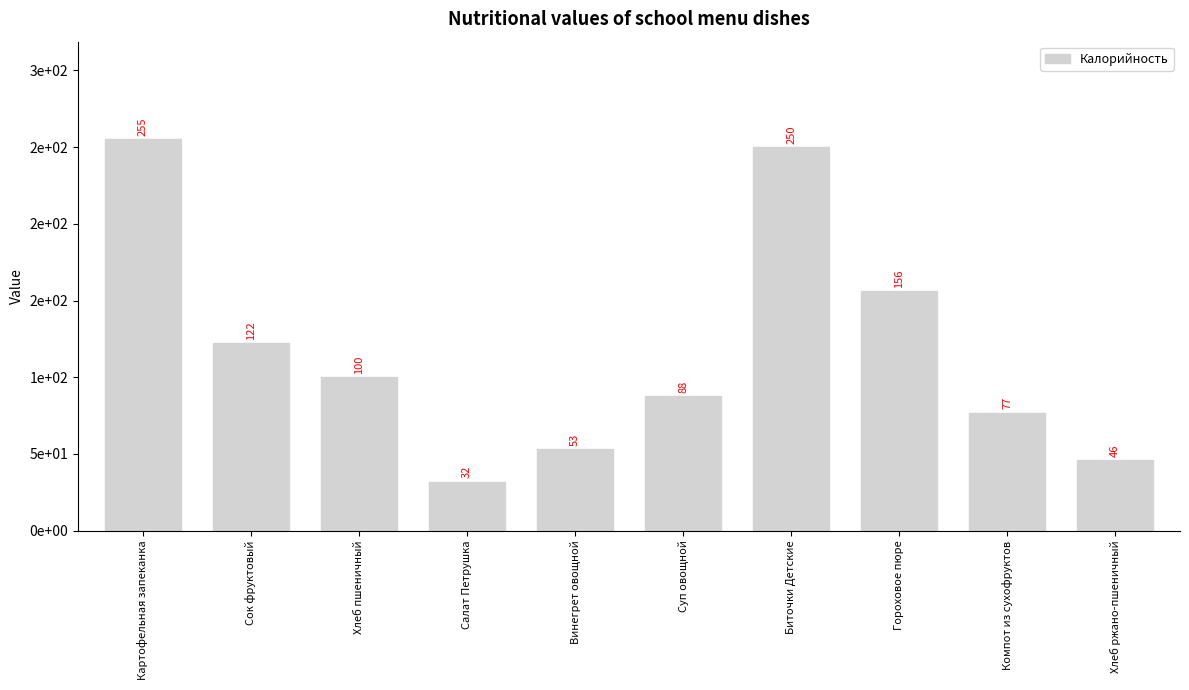

At which label is the value closest to 143?

Гороховое пюре